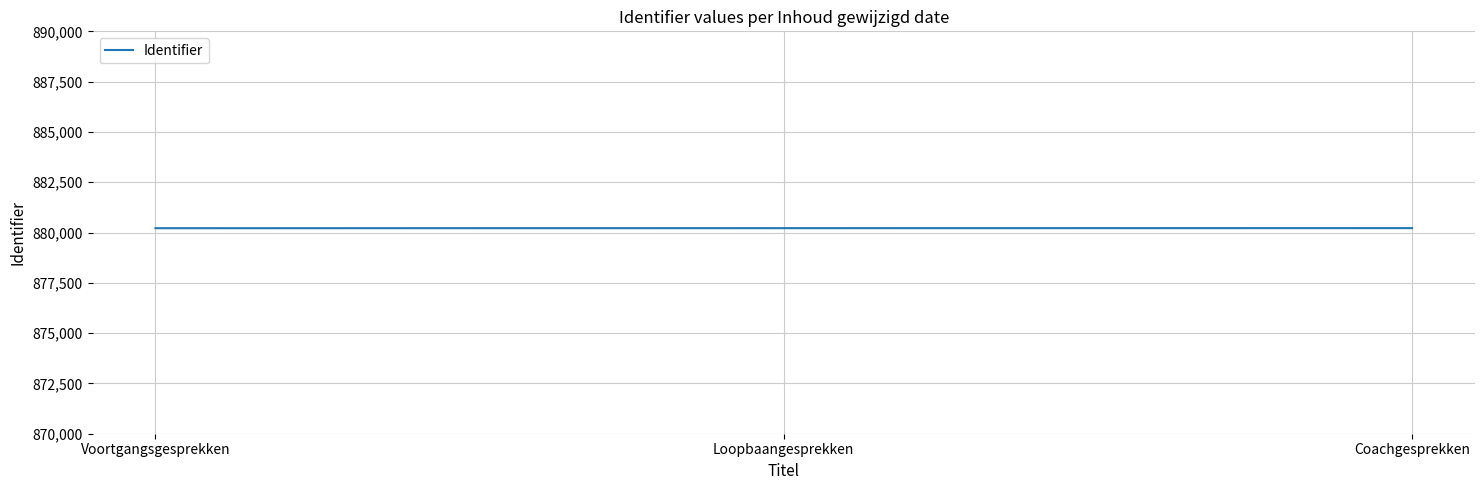

Is this an area chart (filled region under the line)?

No